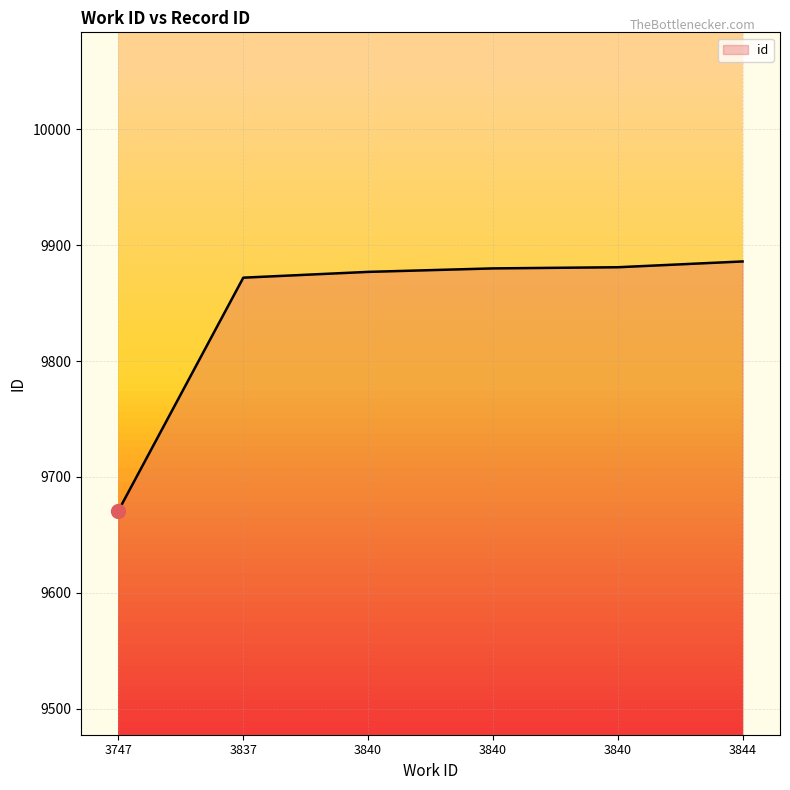

What is the value of the 1st point from the left?

9671